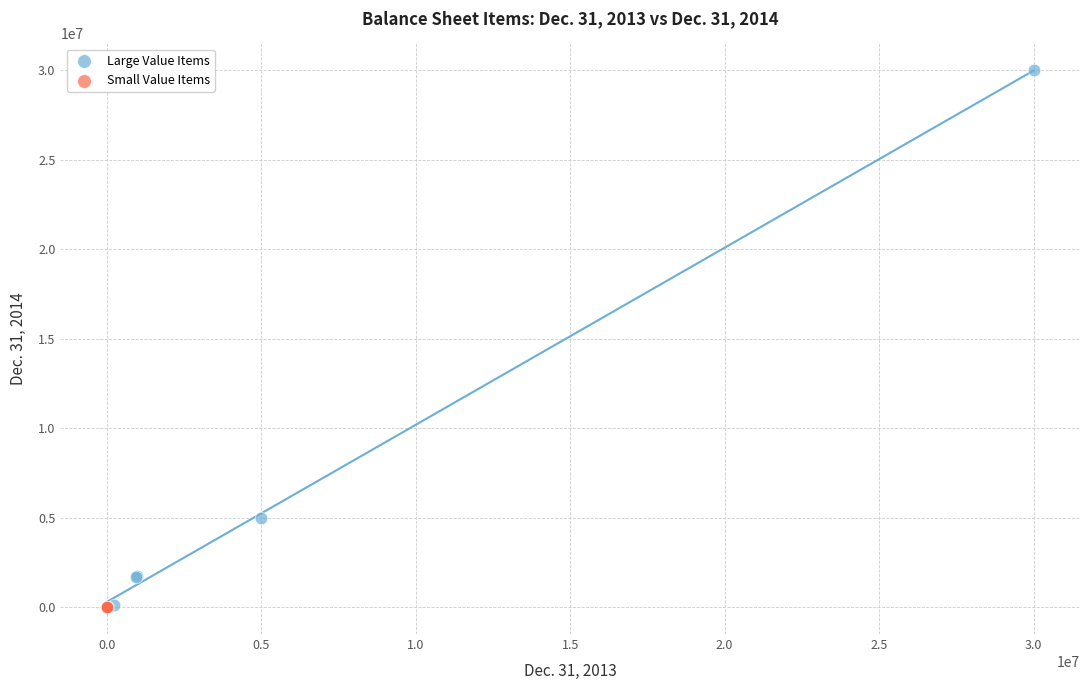

Which series contains the highest Y value?

Large Value Items